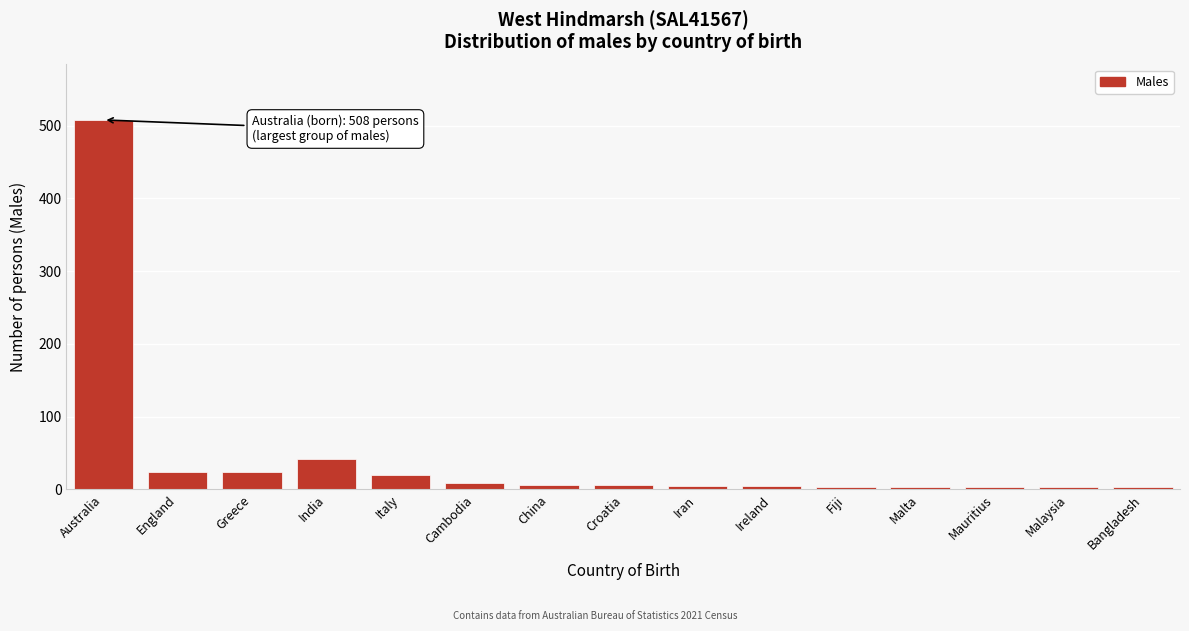

Which has a higher value, India or Australia?

Australia